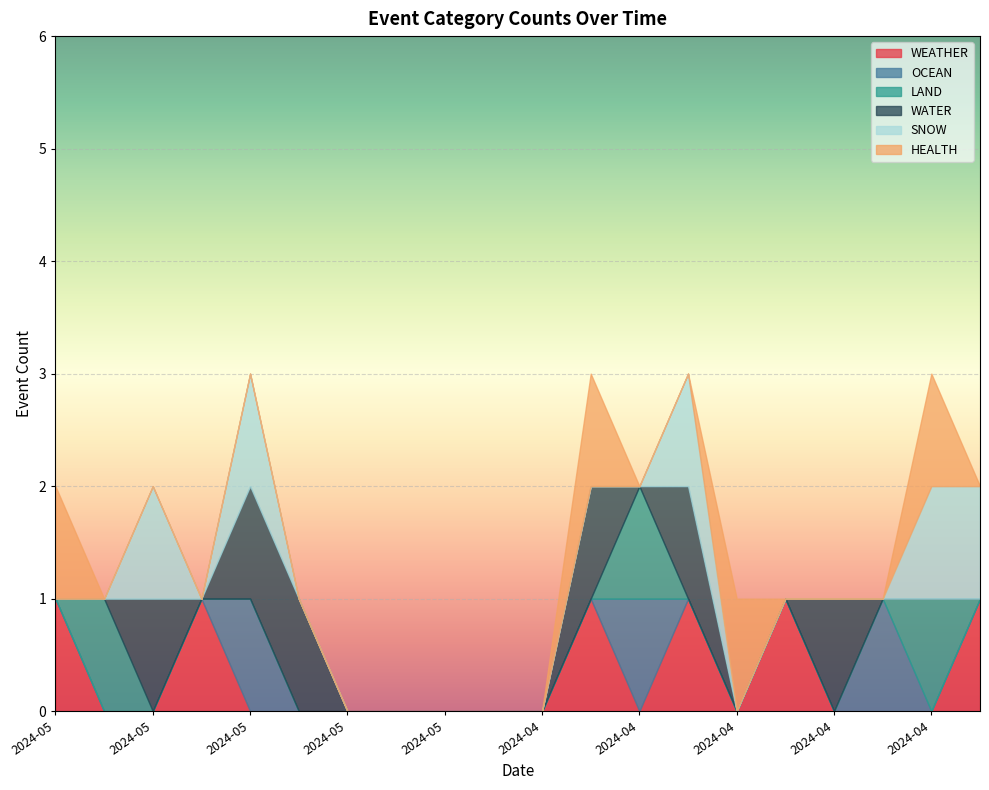

Reading left to right, what are all the values shown in this chart?

WEATHER: 2024-05-12=1	2024-05-11=0	2024-05-10=0	2024-05-09=1	2024-05-08=0	2024-05-08=0	2024-05-08=0	2024-05-07=0	2024-05-02=0	2024-04-30=0	2024-04-27=0	2024-04-24=1	2024-04-23=0	2024-04-22=1	2024-04-19=0	2024-04-18=1	2024-04-15=0	2024-04-15=0	2024-04-15=0	2024-04-12=1
OCEAN: 2024-05-12=0	2024-05-11=0	2024-05-10=0	2024-05-09=0	2024-05-08=1	2024-05-08=0	2024-05-08=0	2024-05-07=0	2024-05-02=0	2024-04-30=0	2024-04-27=0	2024-04-24=0	2024-04-23=1	2024-04-22=0	2024-04-19=0	2024-04-18=0	2024-04-15=0	2024-04-15=1	2024-04-15=0	2024-04-12=0
LAND: 2024-05-12=0	2024-05-11=1	2024-05-10=0	2024-05-09=0	2024-05-08=0	2024-05-08=0	2024-05-08=0	2024-05-07=0	2024-05-02=0	2024-04-30=0	2024-04-27=0	2024-04-24=0	2024-04-23=1	2024-04-22=0	2024-04-19=0	2024-04-18=0	2024-04-15=0	2024-04-15=0	2024-04-15=1	2024-04-12=0
WATER: 2024-05-12=0	2024-05-11=0	2024-05-10=1	2024-05-09=0	2024-05-08=1	2024-05-08=1	2024-05-08=0	2024-05-07=0	2024-05-02=0	2024-04-30=0	2024-04-27=0	2024-04-24=1	2024-04-23=0	2024-04-22=1	2024-04-19=0	2024-04-18=0	2024-04-15=1	2024-04-15=0	2024-04-15=0	2024-04-12=0
SNOW: 2024-05-12=0	2024-05-11=0	2024-05-10=1	2024-05-09=0	2024-05-08=1	2024-05-08=0	2024-05-08=0	2024-05-07=0	2024-05-02=0	2024-04-30=0	2024-04-27=0	2024-04-24=0	2024-04-23=0	2024-04-22=1	2024-04-19=0	2024-04-18=0	2024-04-15=0	2024-04-15=0	2024-04-15=1	2024-04-12=1
HEALTH: 2024-05-12=1	2024-05-11=0	2024-05-10=0	2024-05-09=0	2024-05-08=0	2024-05-08=0	2024-05-08=0	2024-05-07=0	2024-05-02=0	2024-04-30=0	2024-04-27=0	2024-04-24=1	2024-04-23=0	2024-04-22=0	2024-04-19=1	2024-04-18=0	2024-04-15=0	2024-04-15=0	2024-04-15=1	2024-04-12=0